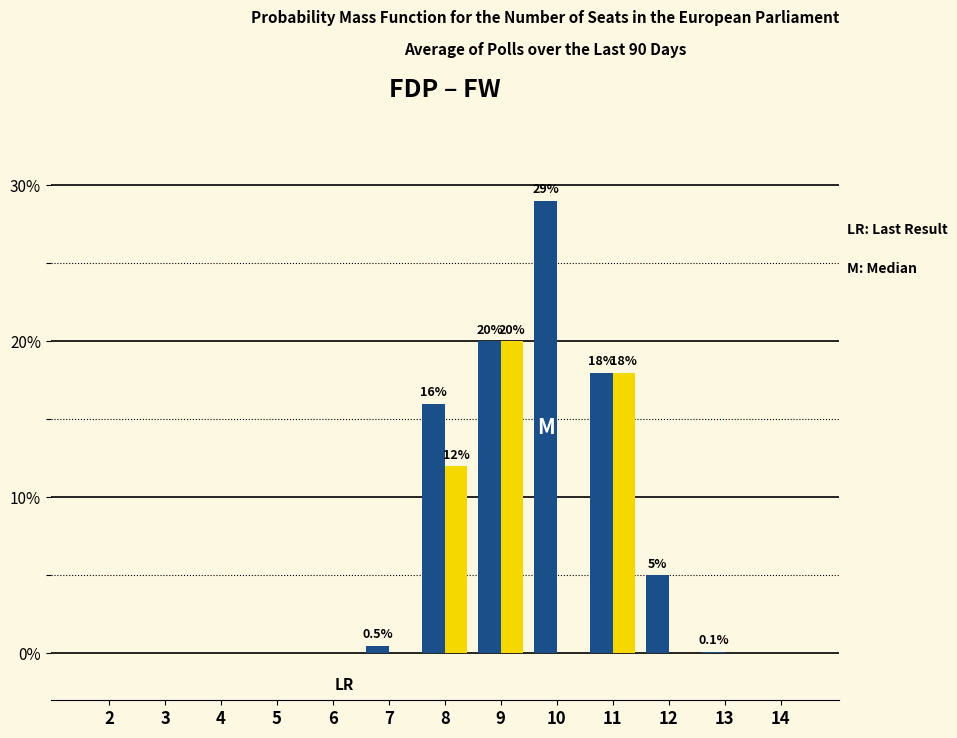

At which category is the sum across all series the highest?

9